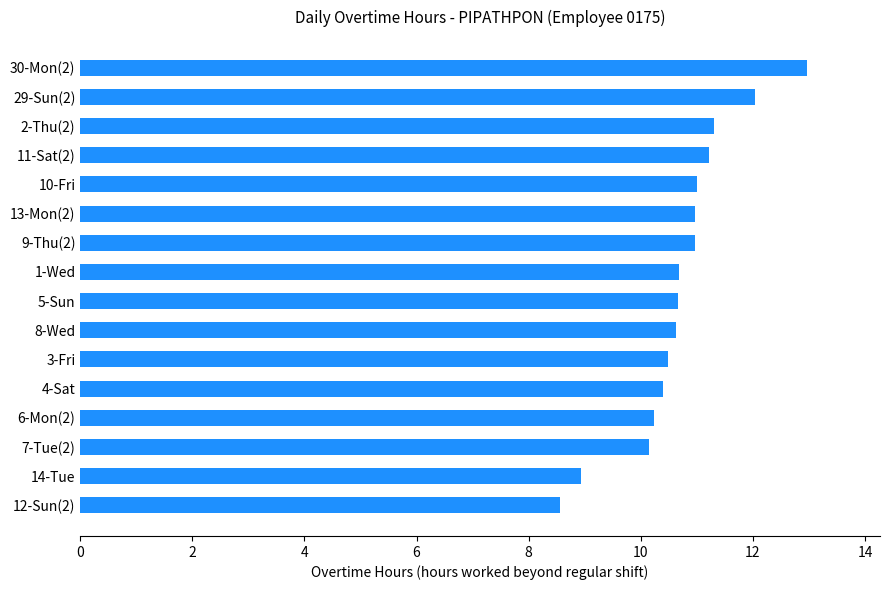

What is the change in value from 6-Mon(2) to 29-Sun(2)?

+1.8